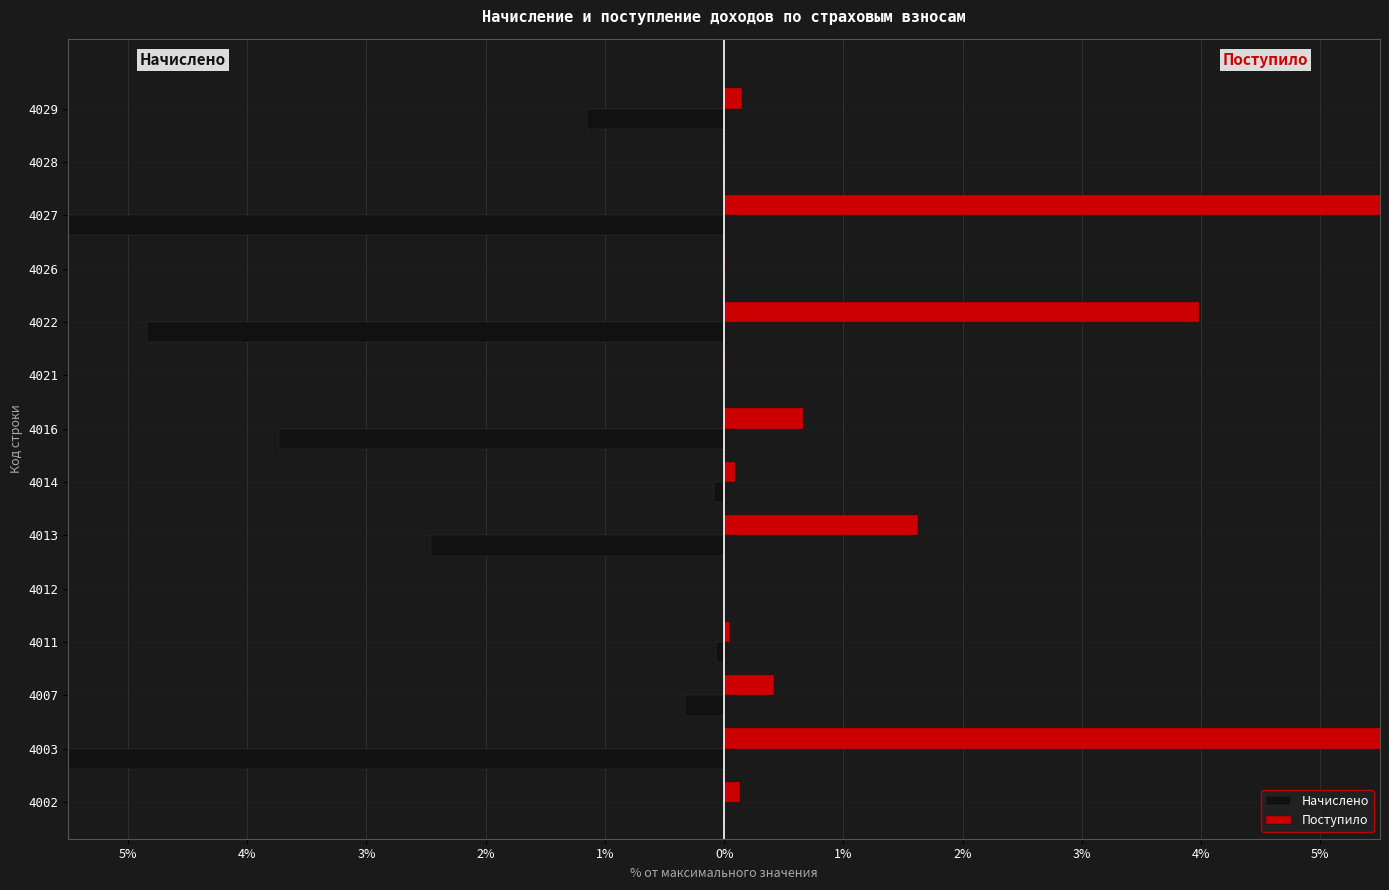

What is the difference between the second highest and minimum values in the Начислено series?

100.0